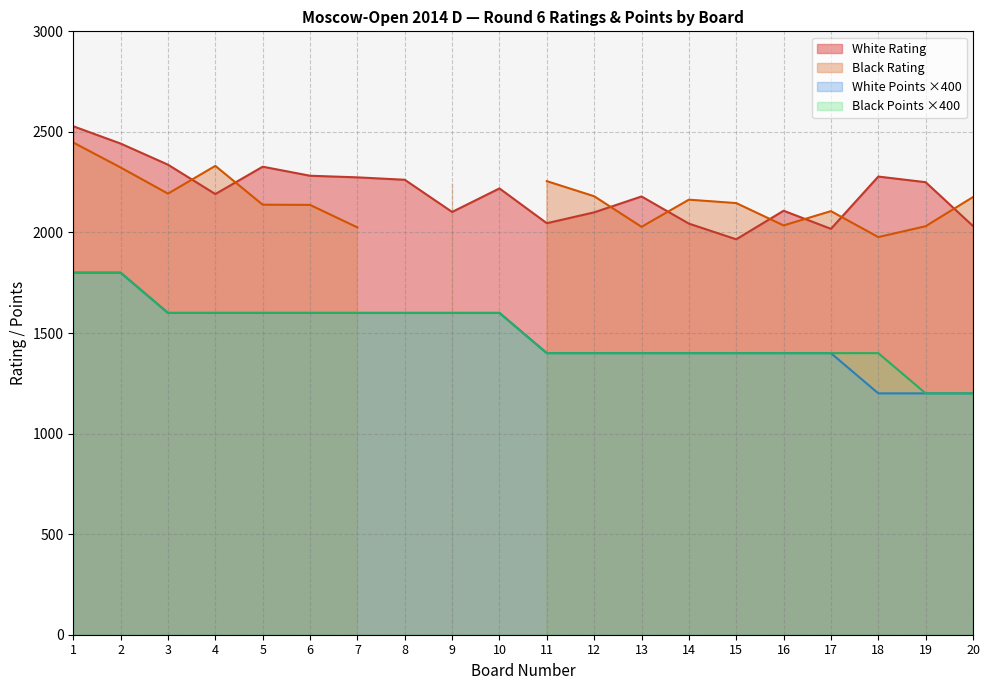

True or false: White Points ×400 and White Rating cross at least once.

False